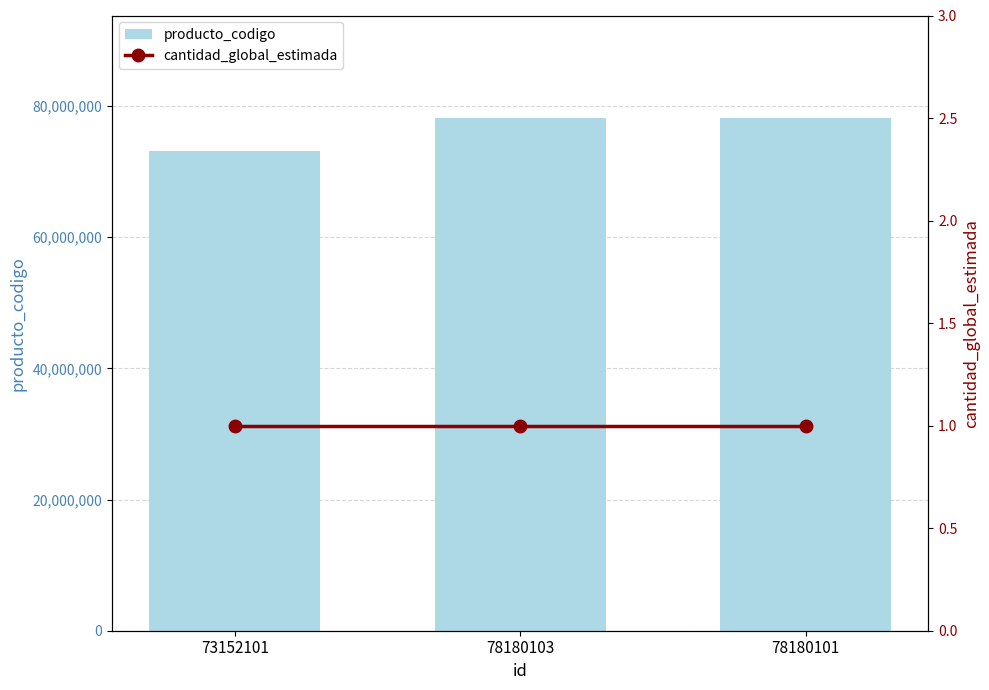

Reading left to right, list all the values displayed in this chart.

producto_codigo: 73152101=73152101	78180103=78180103	78180101=78180101
cantidad_global_estimada: 73152101=1	78180103=1	78180101=1